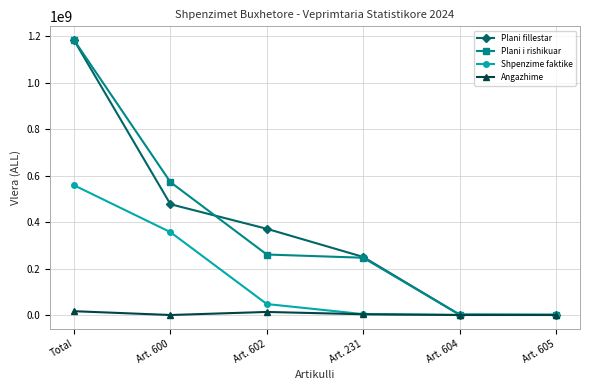

What is the average value of the Plani i rishikuar series?

377434583.3